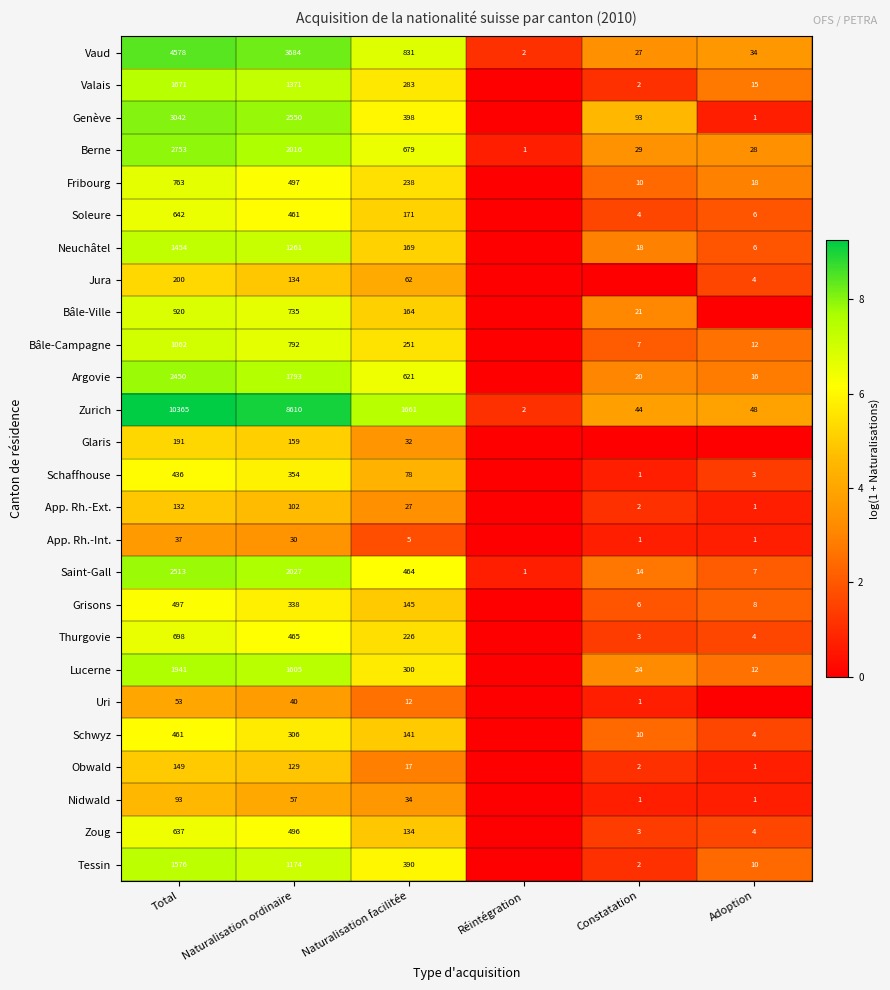

What is the total value across all series at Total?

39314